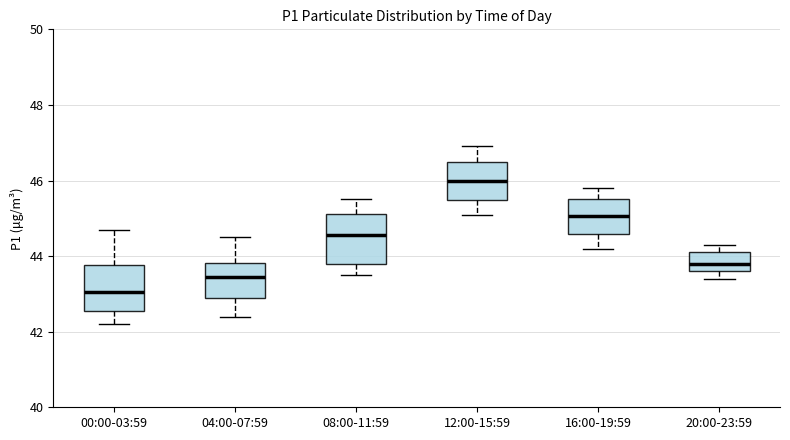

Where does the median line of the box for 12:00-15:59 sit on the y-axis? The values are not printed on the chart, so give them approximately, as read against the axis.

46.0